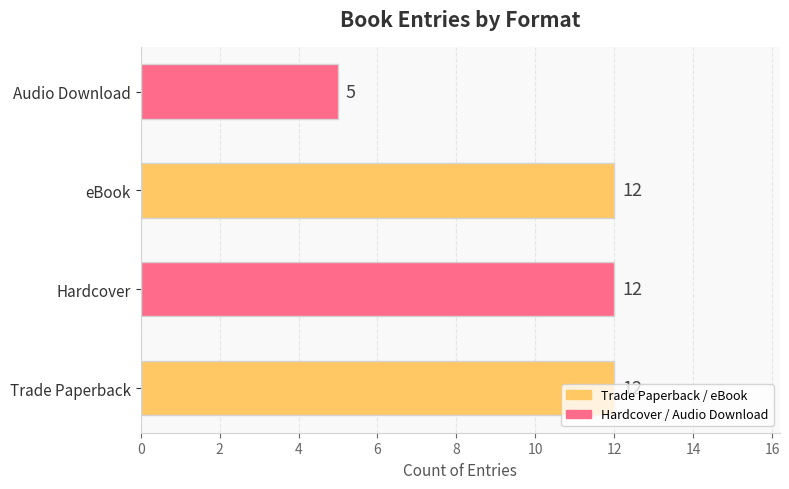

Is it true that the value at eBook is 12?

True